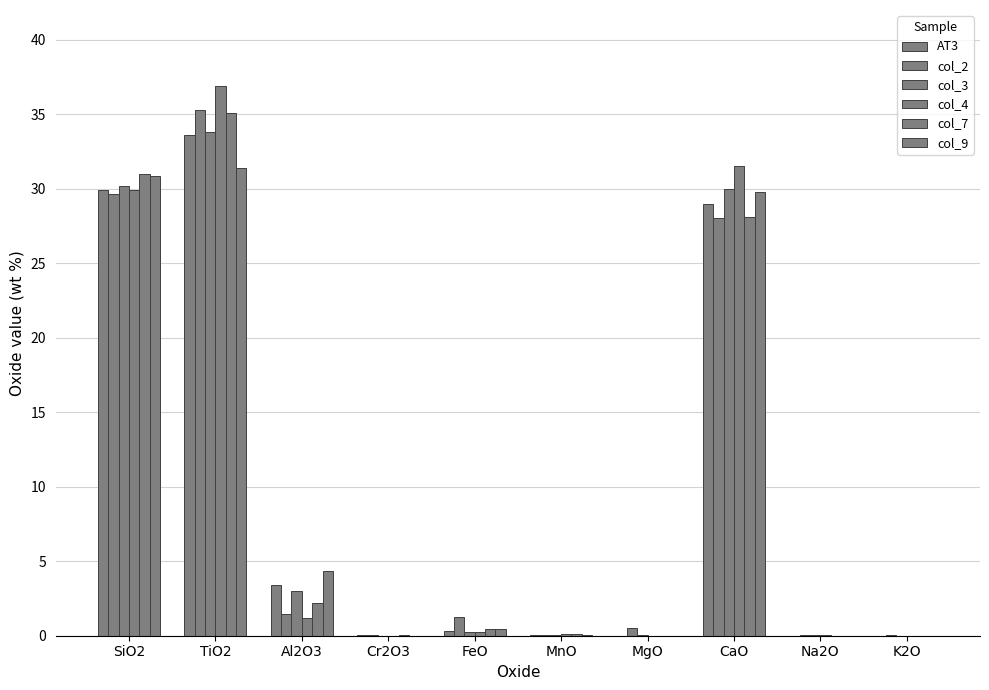

At how many categories does at least one series exceed 28?

3